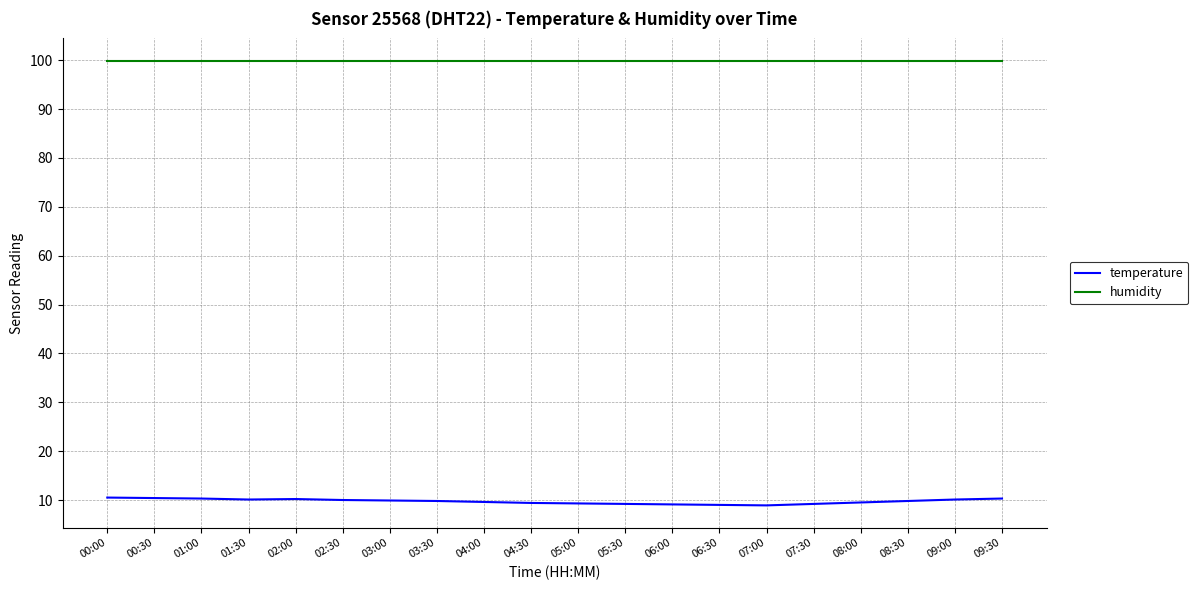

In temperature, how many points are lower than both neighbors (excluding endpoints)?

2